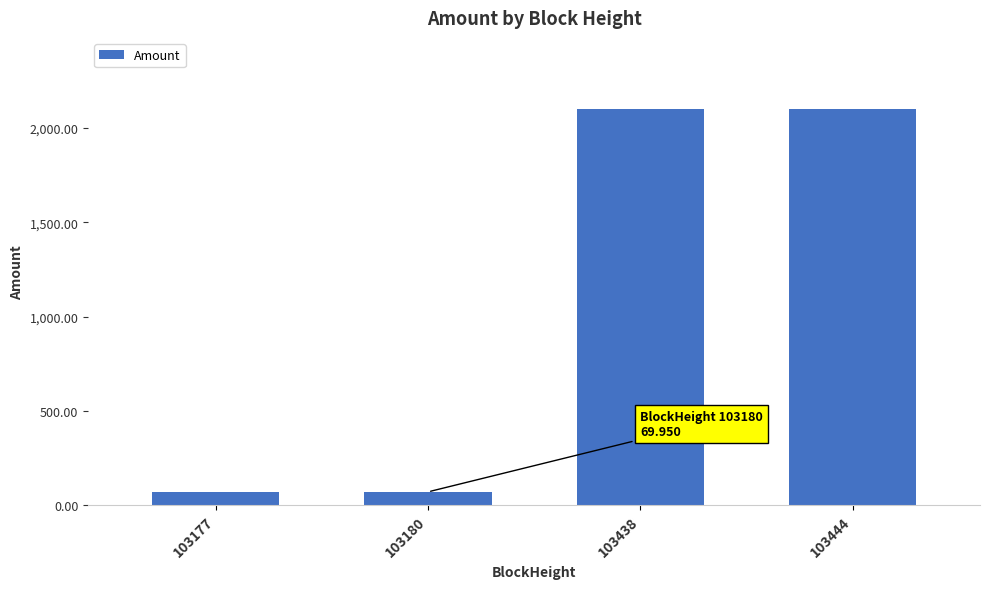

Approximately how many times larger is the value at 103444 compared to 103177?

29.6